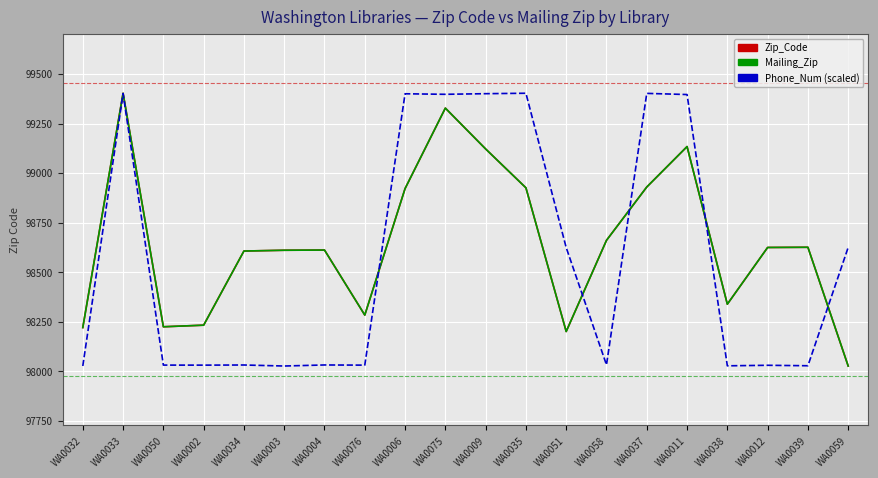

Rank the series at WA0059 from highest to lowest value.

Phone_Num (scaled), Zip_Code, Mailing_Zip